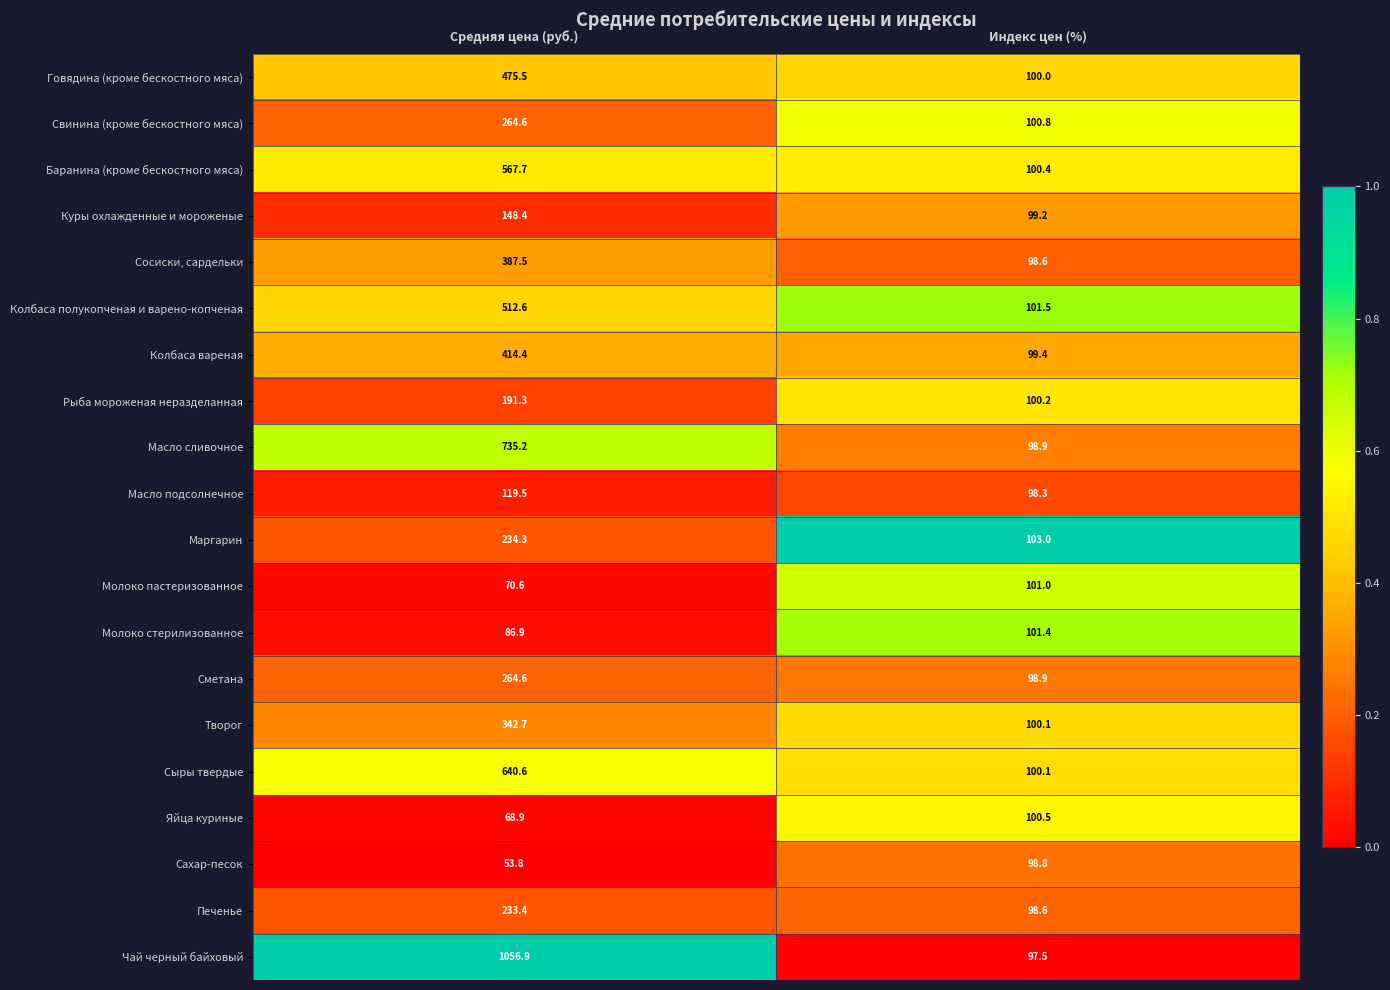

What is the total value across all series at Средняя цена (руб.)?

6869.4